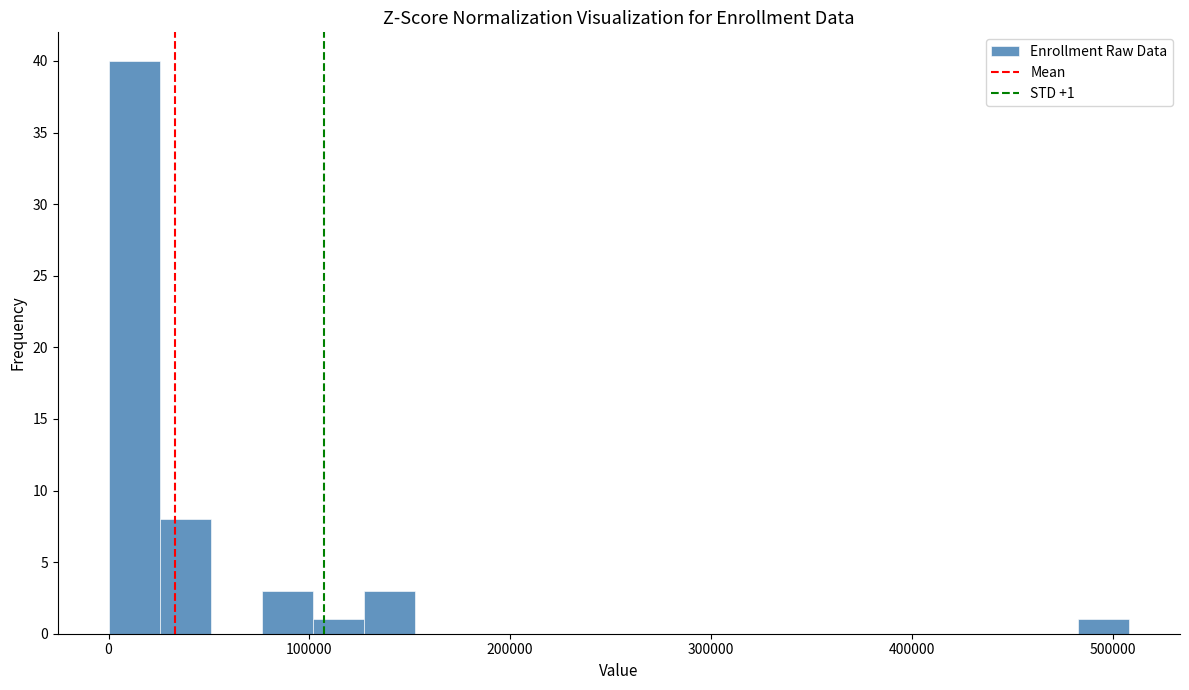

Read against the x-axis, roughly where is the centre of the tallest bar?

10000